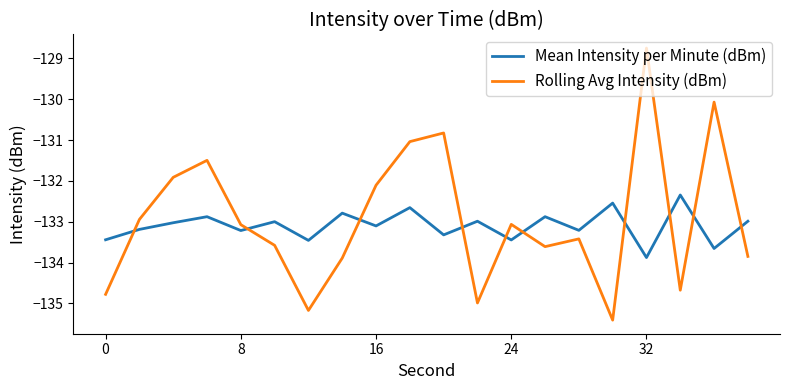

How many times do Rolling Avg Intensity (dBm) and Mean Intensity per Minute (dBm) cross each other?

10